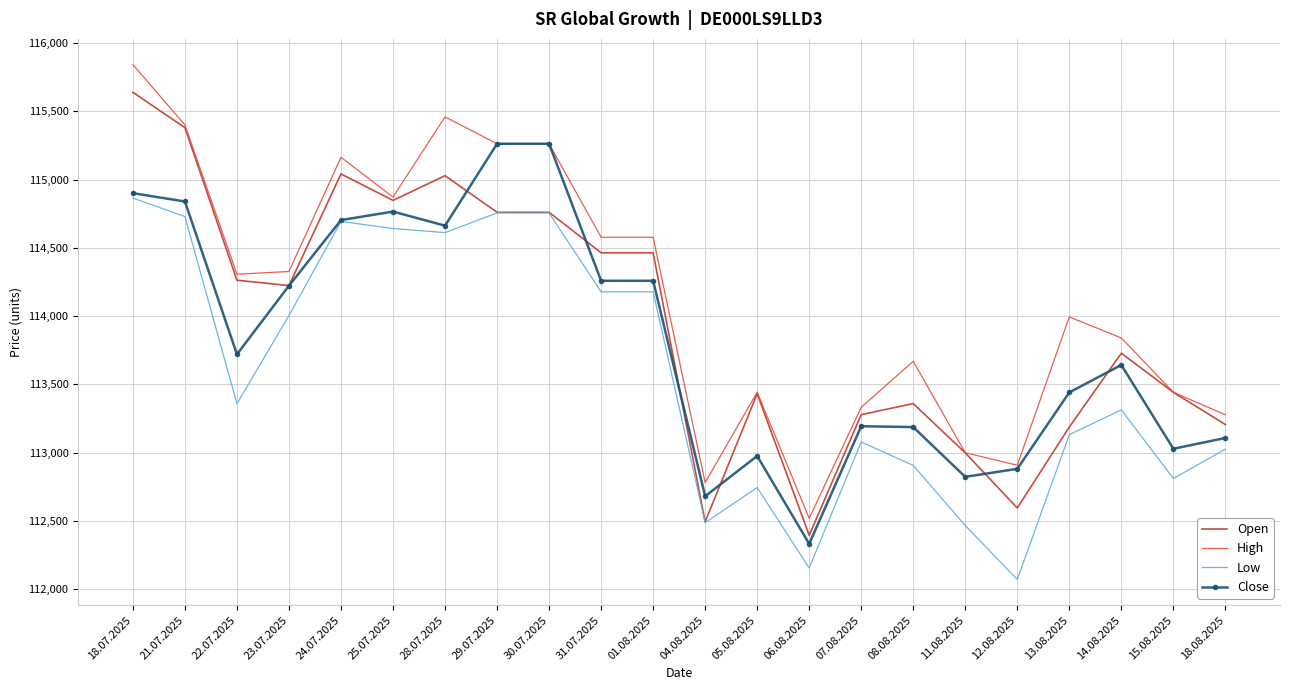

What is the difference between the maximum and second lowest values in the High series?

3063